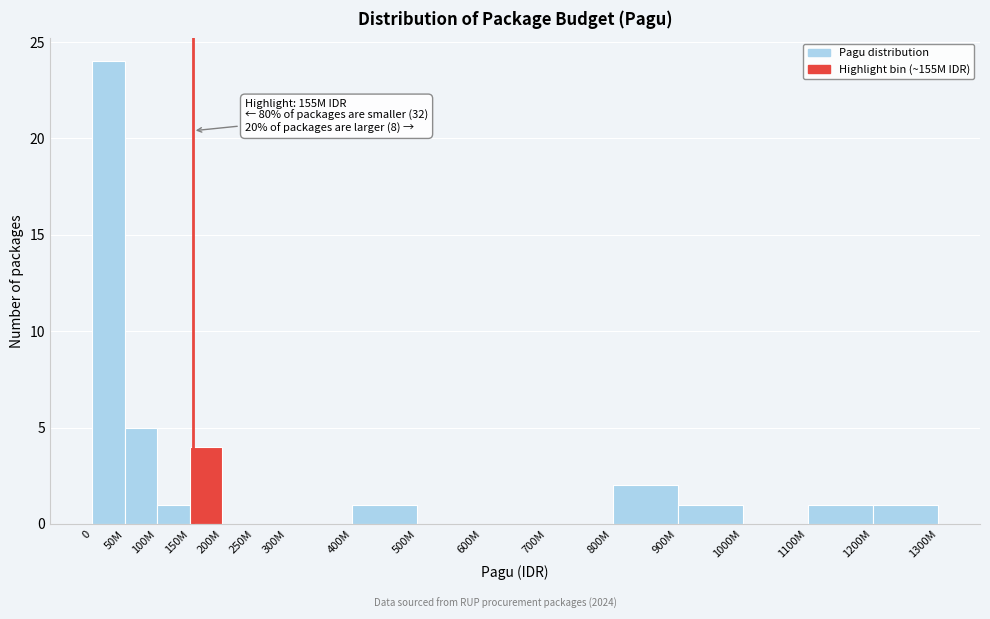

Reading left to right, list all the values displayed in this chart.

0=24	50M=5	100M=1	150M=4	200M=0	250M=0	300M=0	400M=1	500M=0	600M=0	700M=0	800M=2	900M=1	1000M=0	1100M=1	1200M=1